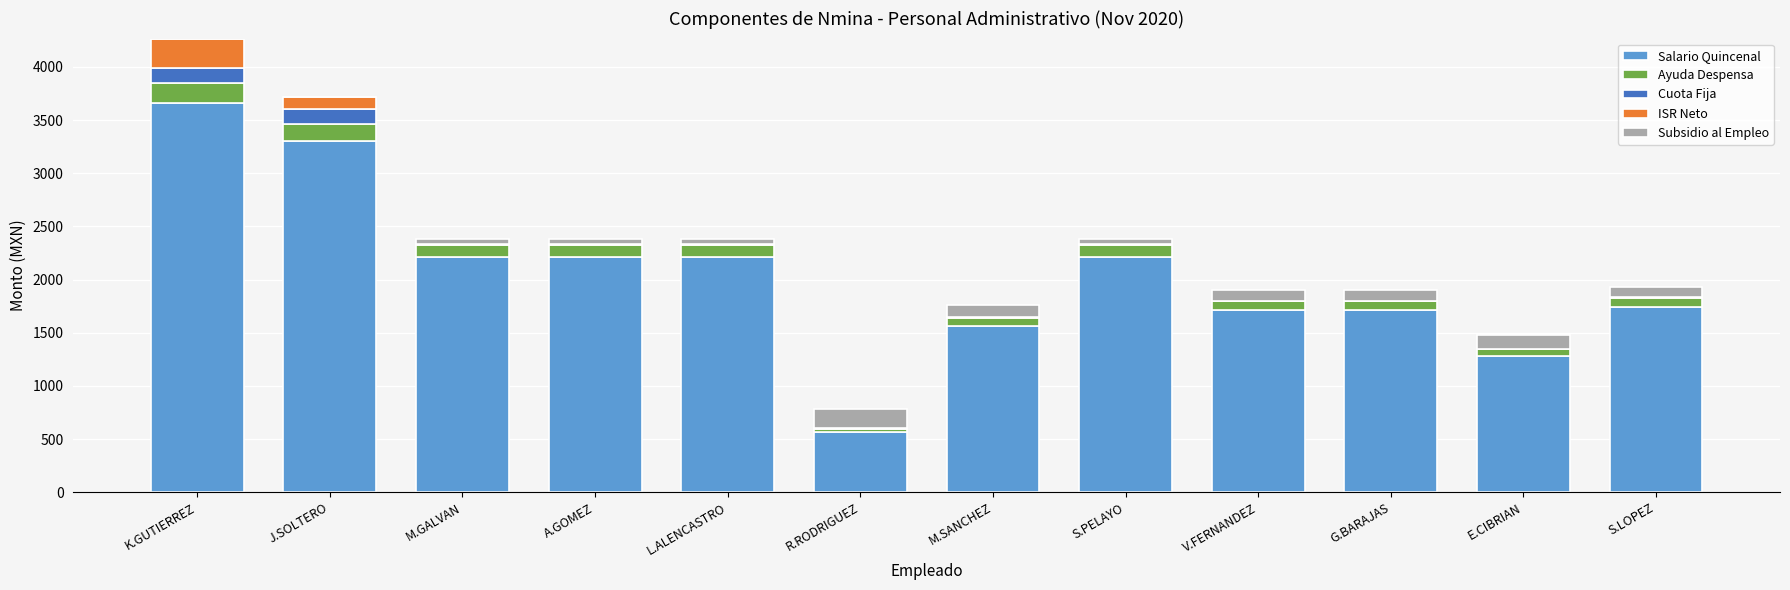

True or false: Salario Quincenal has a value of 2215.8 at L.ALENCASTRO.

True